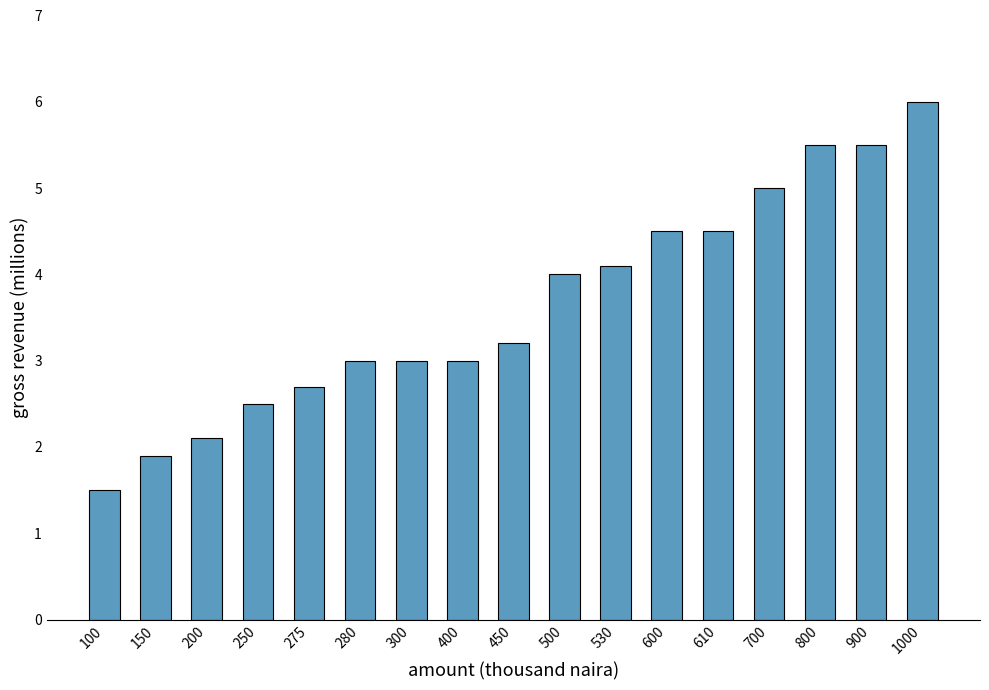

The chart shows a value of 5.0 at 700. True or false?

True